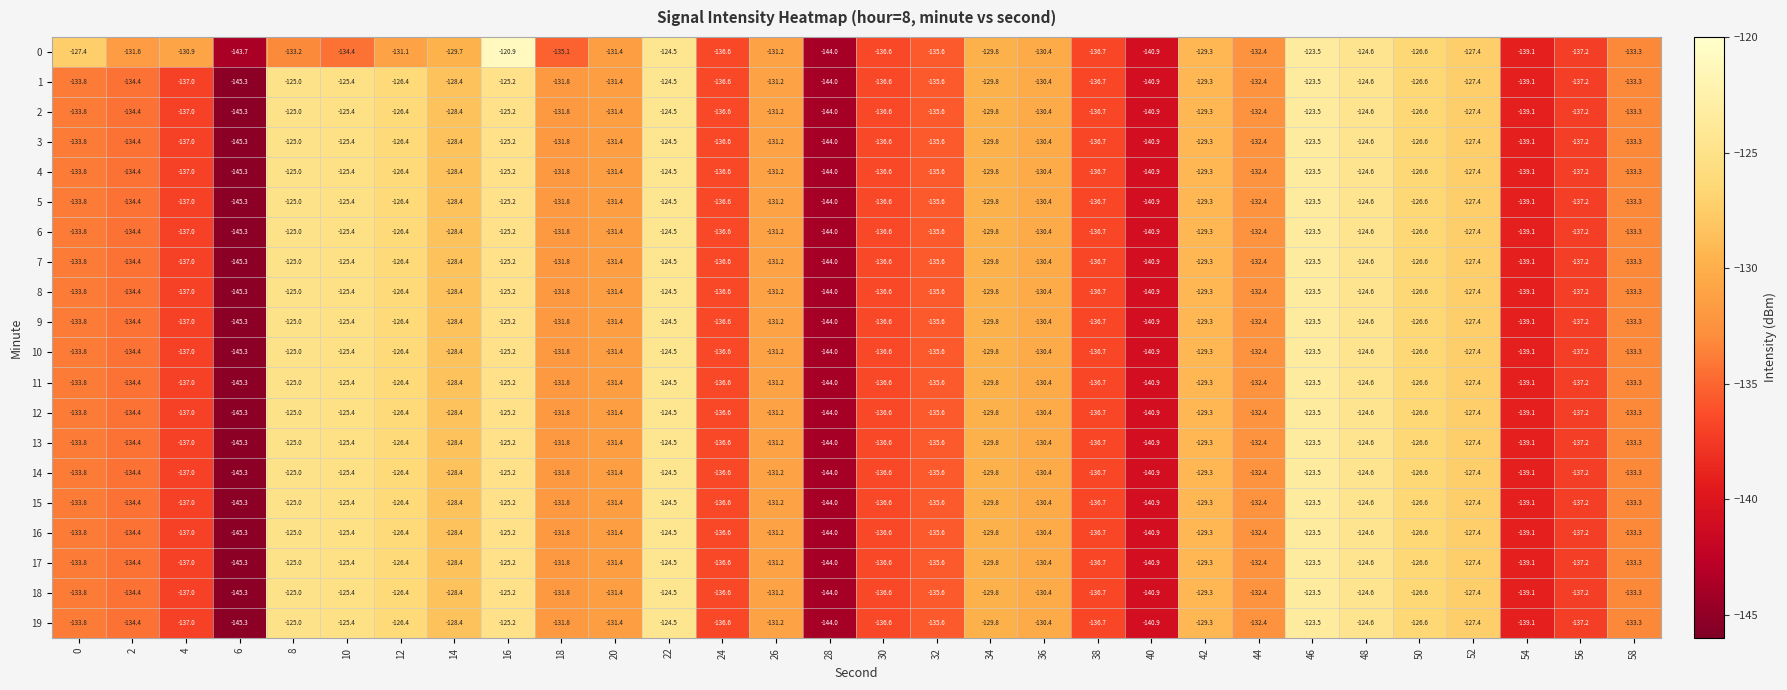

Is it true that 16 equals -125.0 at 8?

True